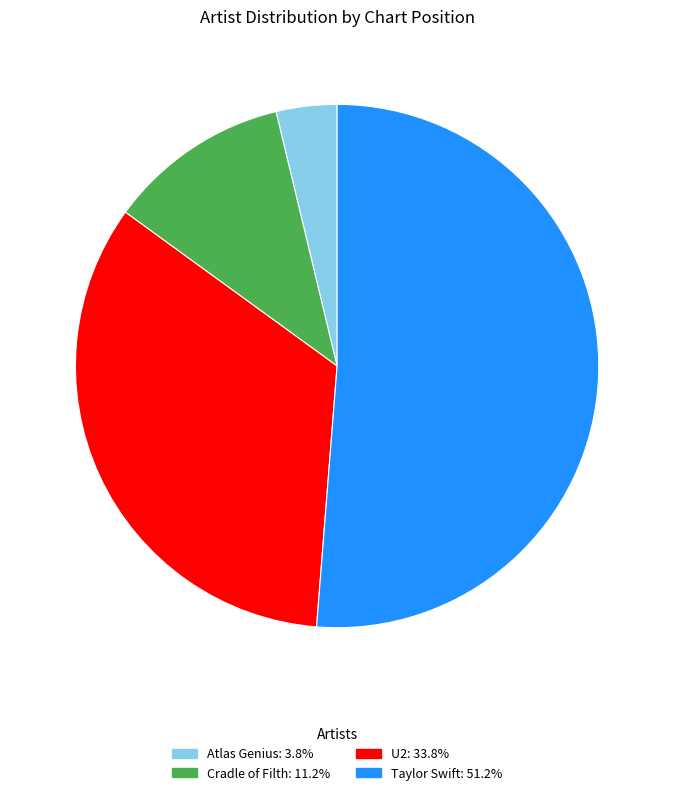

How many slices are in this pie chart?

4